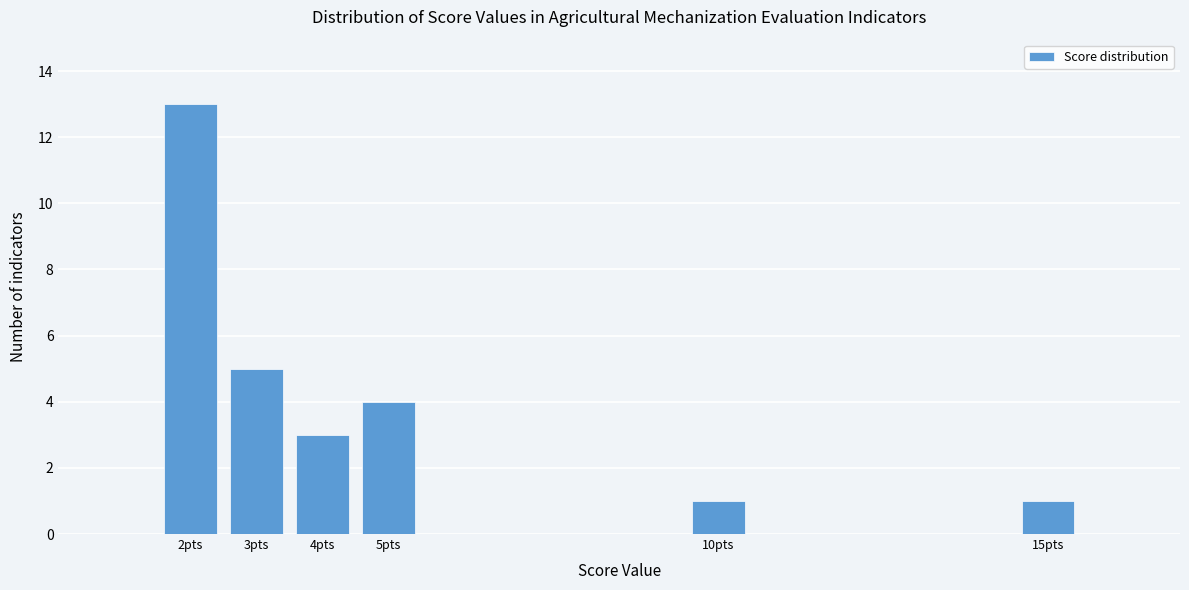

Reading left to right, list all the values displayed in this chart.

13	5	3	4	1	1